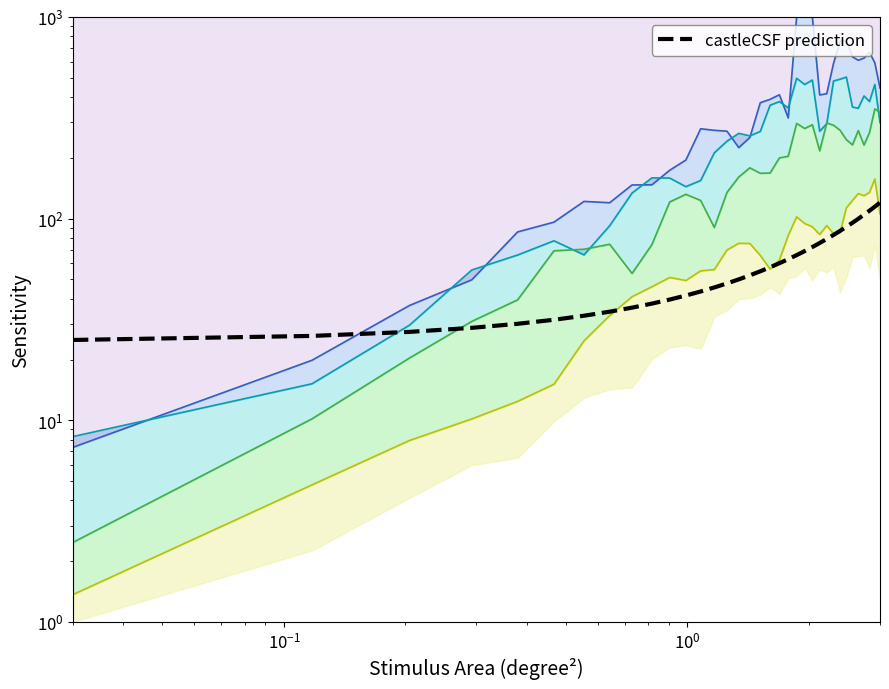

True or false: Resistors line and Mixed line intersect in this chart.

False